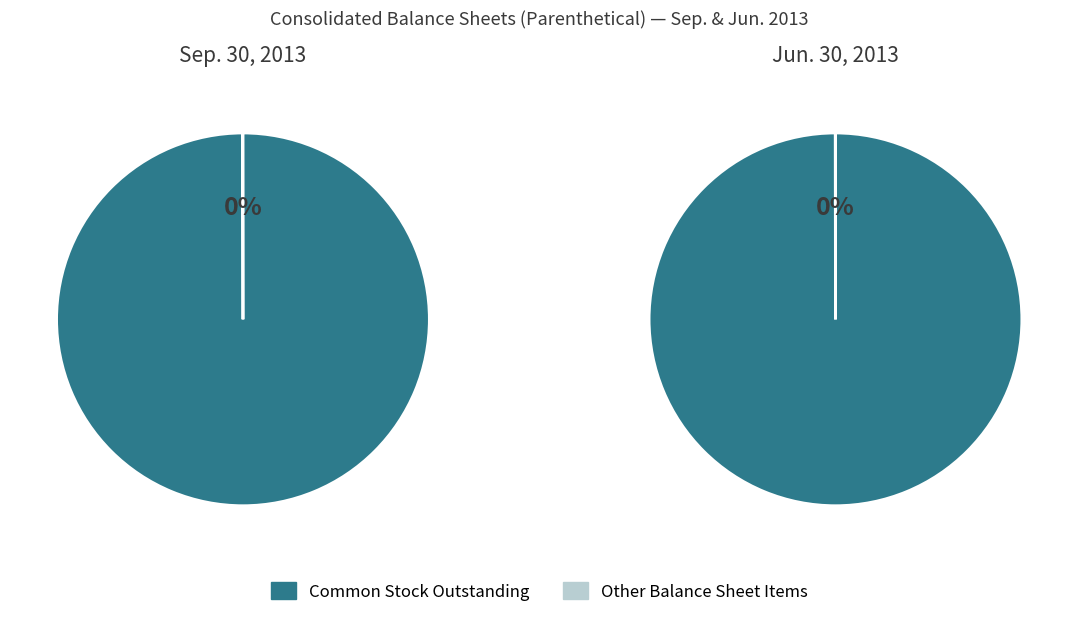

What is the majority slice?

Common stock, outstanding